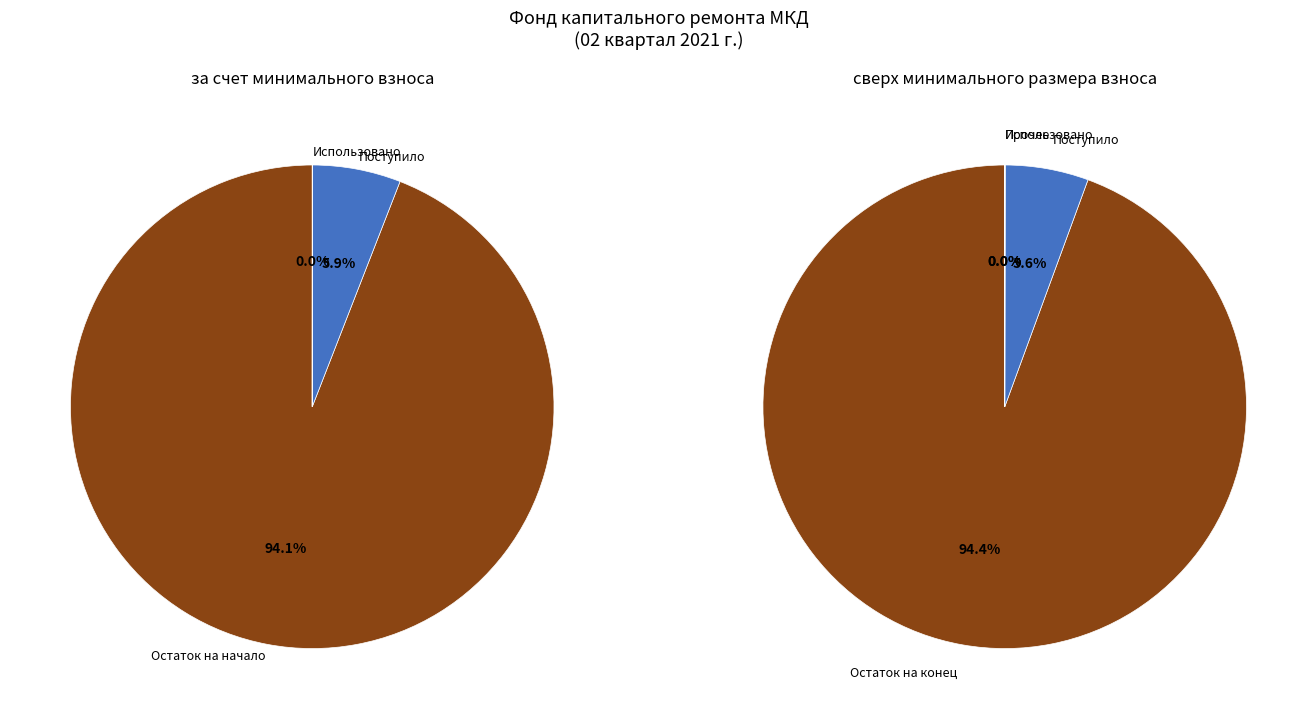

Which slice represents more than half of the pie?

Остаток на начало